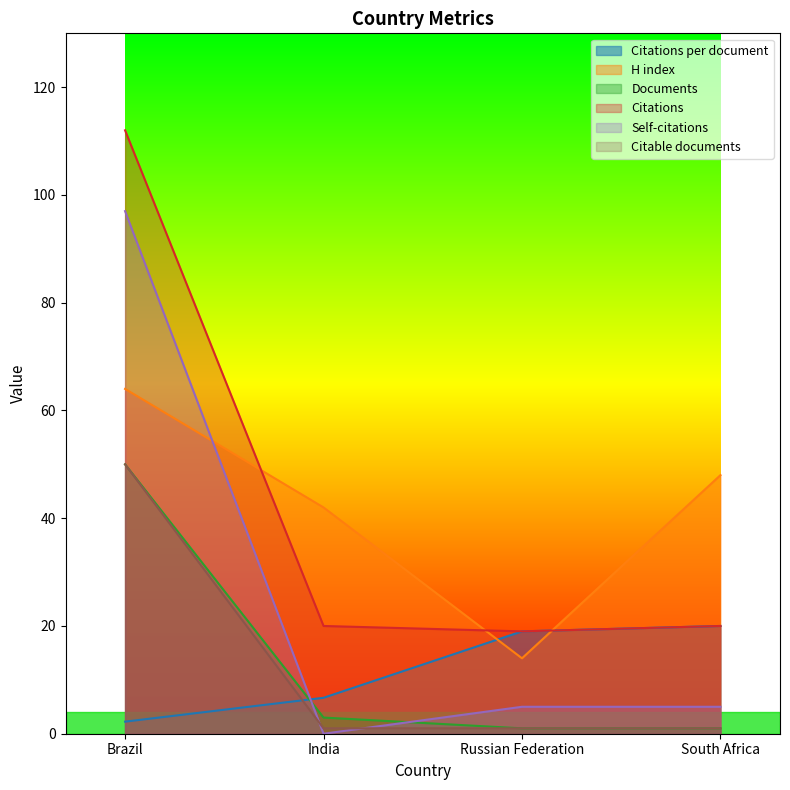

How many lines are shown in the chart?

6